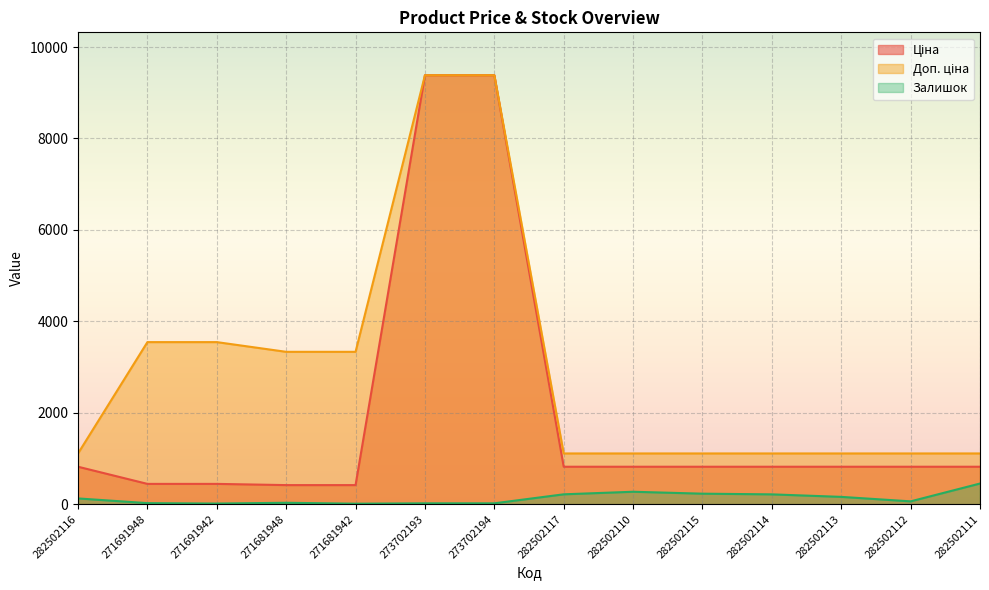

True or false: Ціна and Залишок intersect in this chart.

False